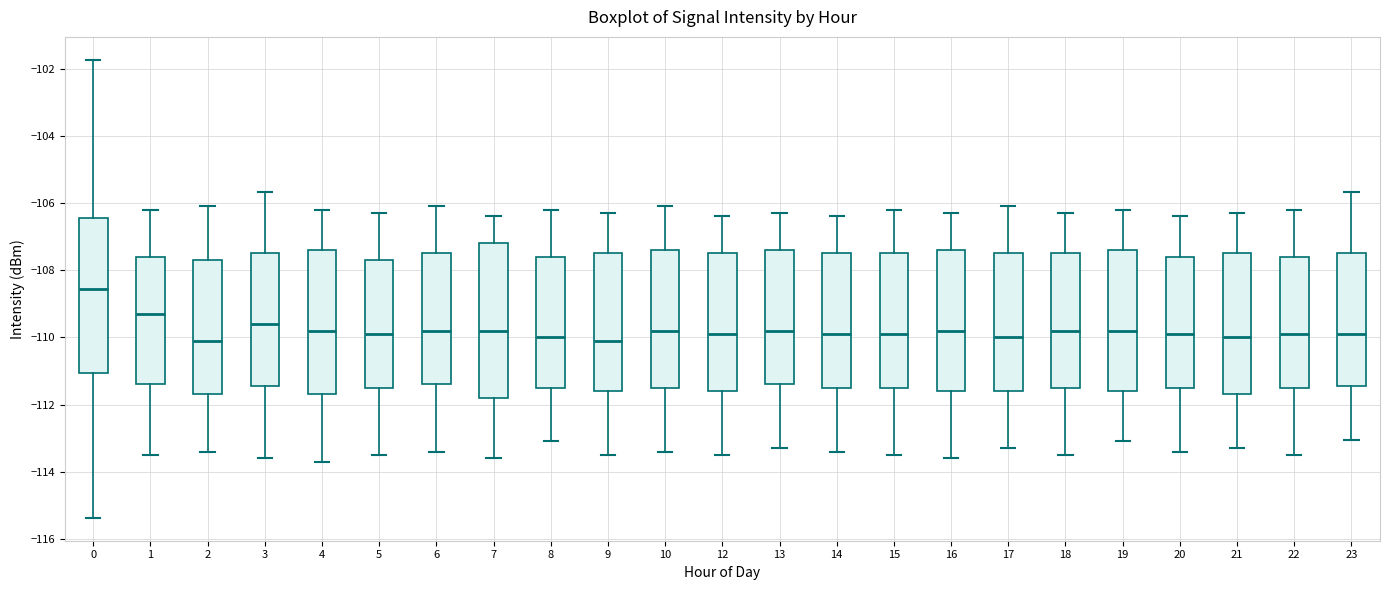

Reading left to right, read every box against the y-axis: the position of its median line, the range the box covers, and the ends of its whiskers. The values are not printed on the chart, so give them approximately, as read against the axis.

0: median -108.6, box -111.0 to -106.4, whiskers -115.4 to -101.8
1: median -109.2, box -111.4 to -107.6, whiskers -113.4 to -106.2
2: median -110.0, box -111.6 to -107.6, whiskers -113.4 to -106.0
3: median -109.6, box -111.4 to -107.4, whiskers -113.6 to -105.6
4: median -109.8, box -111.6 to -107.4, whiskers -113.6 to -106.2
5: median -109.8, box -111.4 to -107.6, whiskers -113.4 to -106.2
6: median -109.8, box -111.4 to -107.4, whiskers -113.4 to -106.0
7: median -109.8, box -111.8 to -107.2, whiskers -113.6 to -106.4
8: median -110.0, box -111.4 to -107.6, whiskers -113.0 to -106.2
9: median -110.0, box -111.6 to -107.4, whiskers -113.4 to -106.2
10: median -109.8, box -111.4 to -107.4, whiskers -113.4 to -106.0
12: median -109.8, box -111.6 to -107.4, whiskers -113.4 to -106.4
13: median -109.8, box -111.4 to -107.4, whiskers -113.2 to -106.2
14: median -109.8, box -111.4 to -107.4, whiskers -113.4 to -106.4
15: median -109.8, box -111.4 to -107.4, whiskers -113.4 to -106.2
16: median -109.8, box -111.6 to -107.4, whiskers -113.6 to -106.2
17: median -110.0, box -111.6 to -107.4, whiskers -113.2 to -106.0
18: median -109.8, box -111.4 to -107.4, whiskers -113.4 to -106.2
19: median -109.8, box -111.6 to -107.4, whiskers -113.0 to -106.2
20: median -109.8, box -111.4 to -107.6, whiskers -113.4 to -106.4
21: median -110.0, box -111.6 to -107.4, whiskers -113.2 to -106.2
22: median -109.8, box -111.4 to -107.6, whiskers -113.4 to -106.2
23: median -109.8, box -111.4 to -107.4, whiskers -113.0 to -105.6